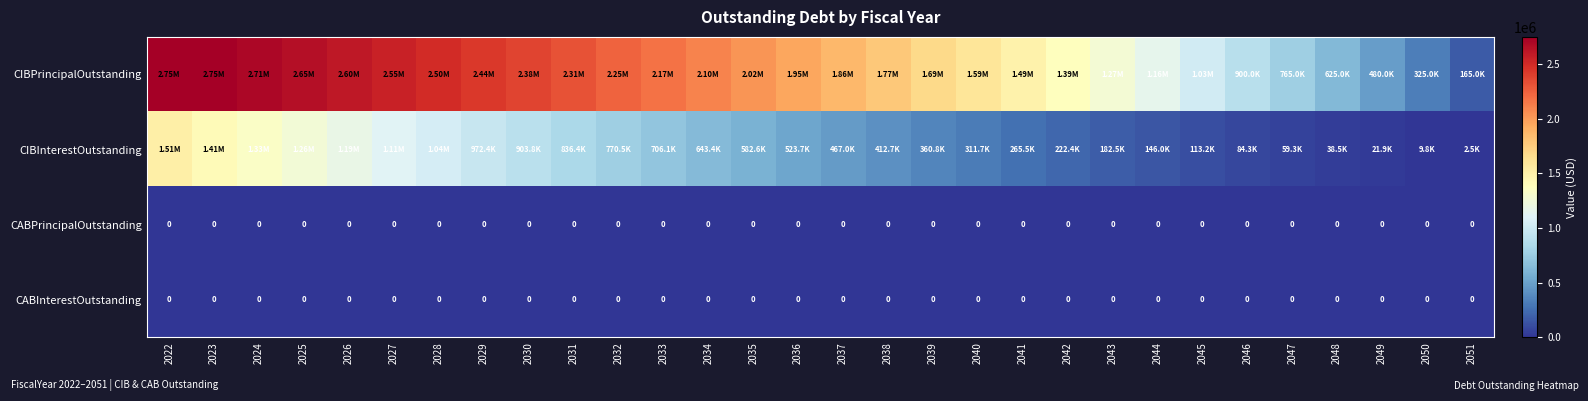

Rank the categories by CIBPrincipalOutstanding value from lowest to highest.

2051, 2050, 2049, 2048, 2047, 2046, 2045, 2044, 2043, 2042, 2041, 2040, 2039, 2038, 2037, 2036, 2035, 2034, 2033, 2032, 2031, 2030, 2029, 2028, 2027, 2026, 2025, 2024, 2022, 2023